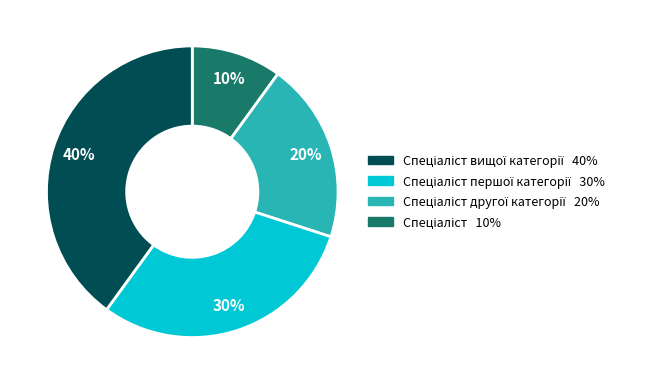

To the nearest percent, what is the average slice percentage?

25%